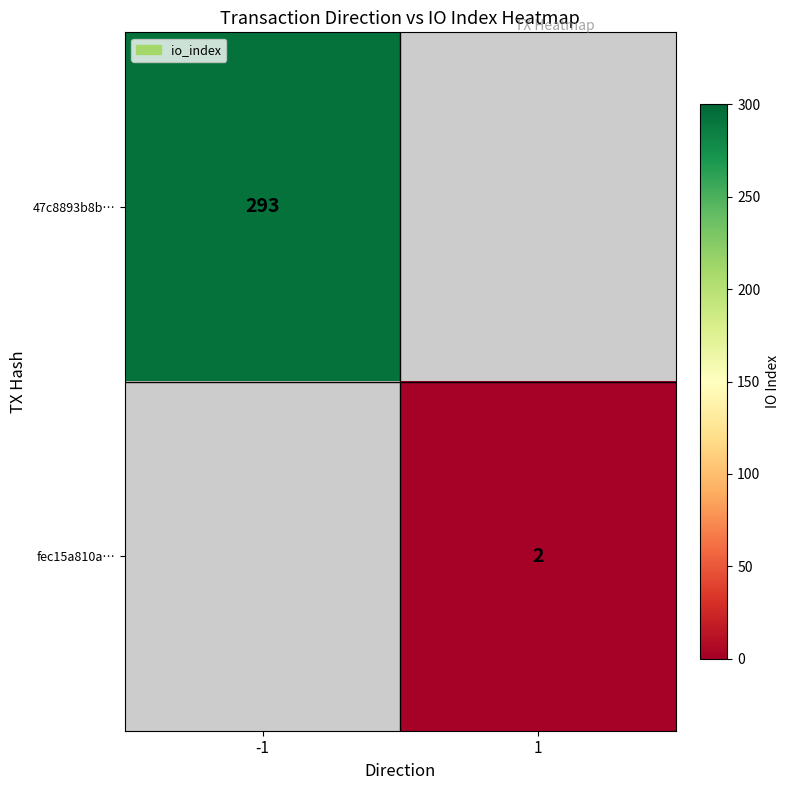

Count the number of data series in this chart.

2